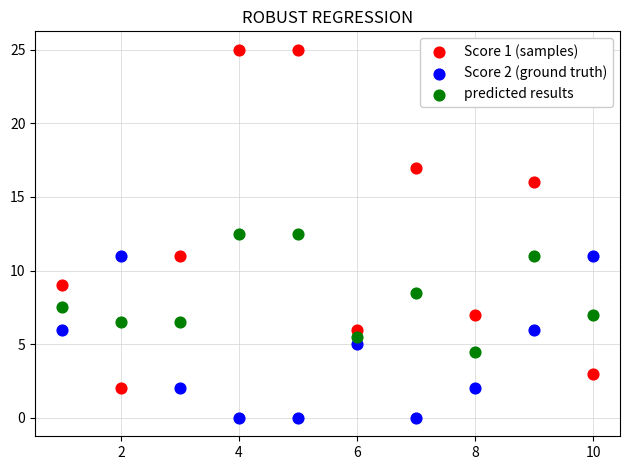

What is the X range (max minus min) for the scatter plot?

9.0